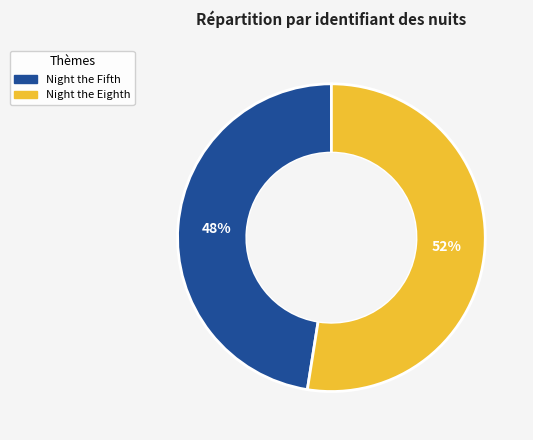

Combined, do Night the Fifth and Night the Eighth account for over 50%?

Yes